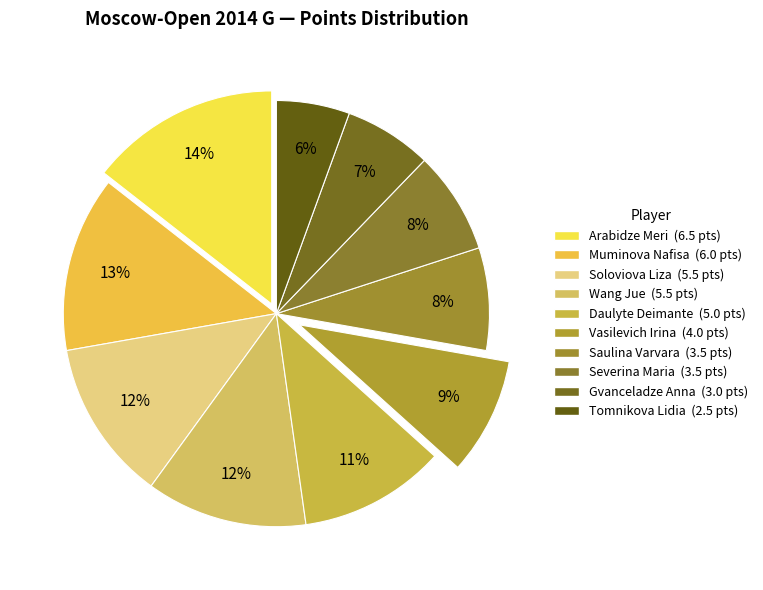

Which category has the biggest portion of the pie?

Arabidze Meri